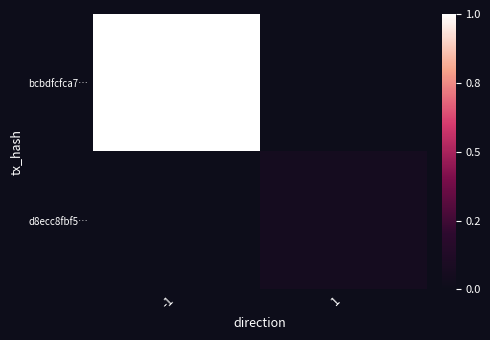

Rank the series at -1 from highest to lowest value.

bcbdfcfca7…, d8ecc8fbf5…